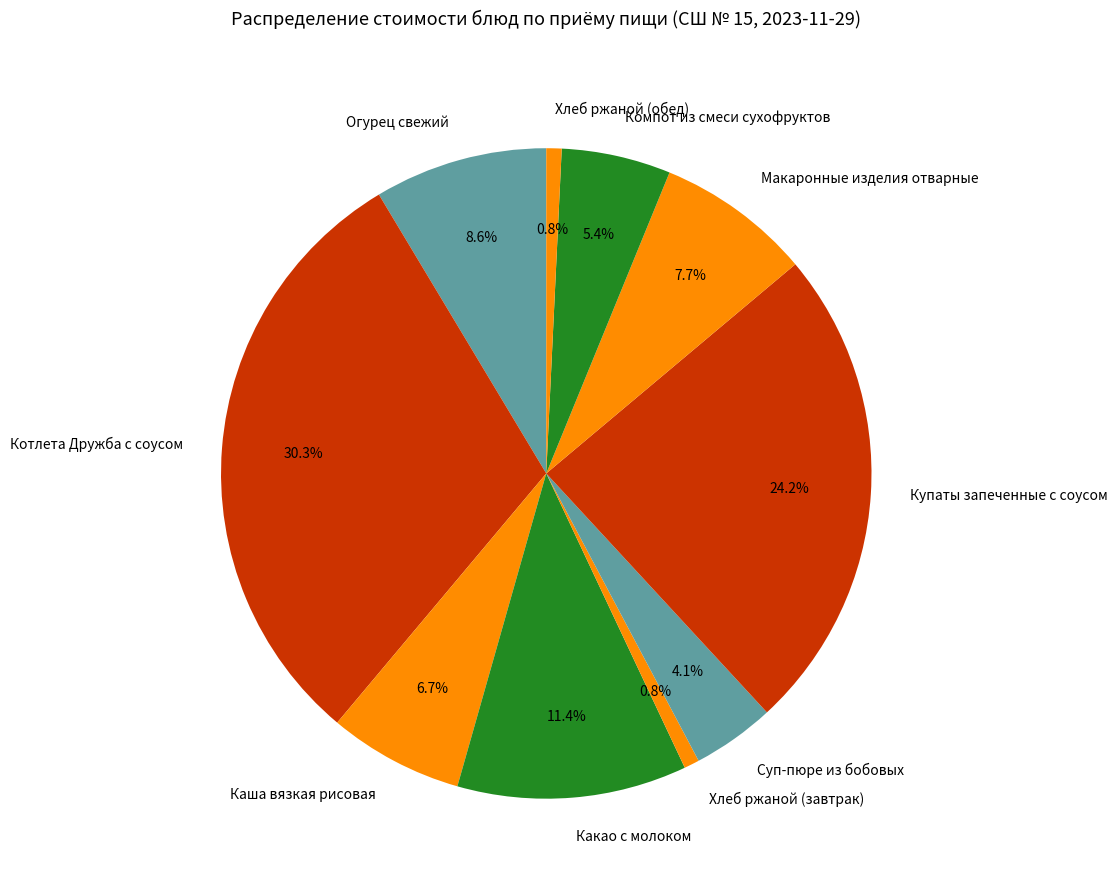

Between Огурец свежий and Купаты запеченные с соусом, which is larger?

Купаты запеченные с соусом